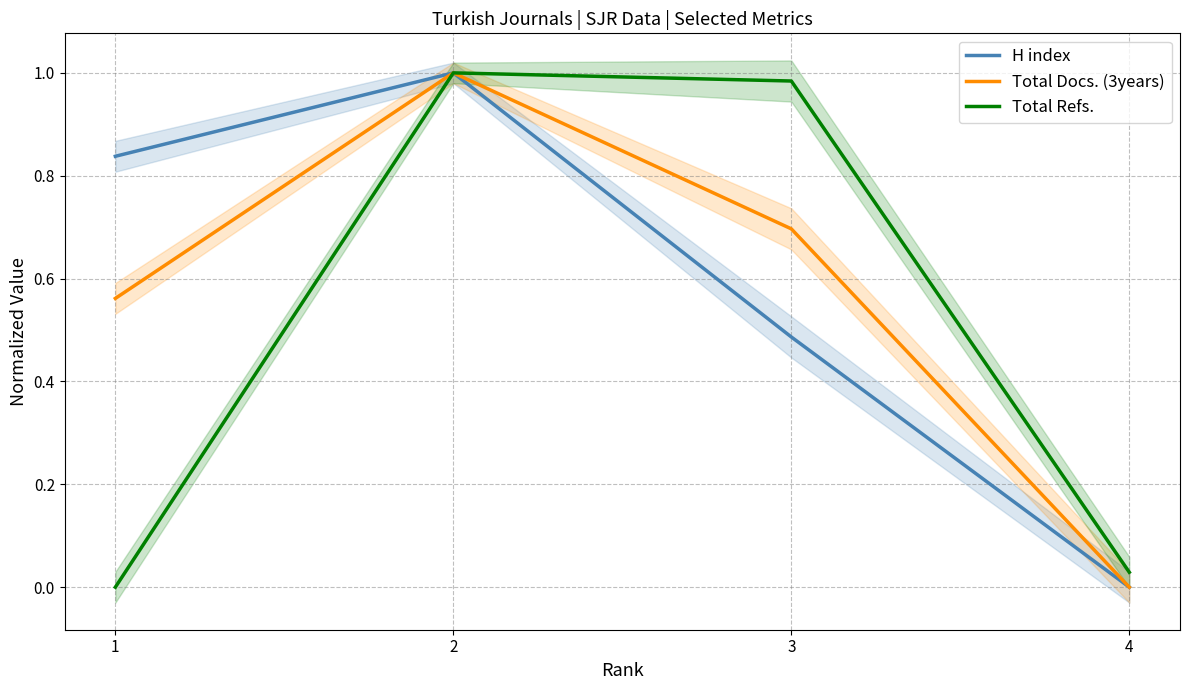

At 4, list the series in order from smallest to largest.

H index, Total Docs. (3years), Total Refs.